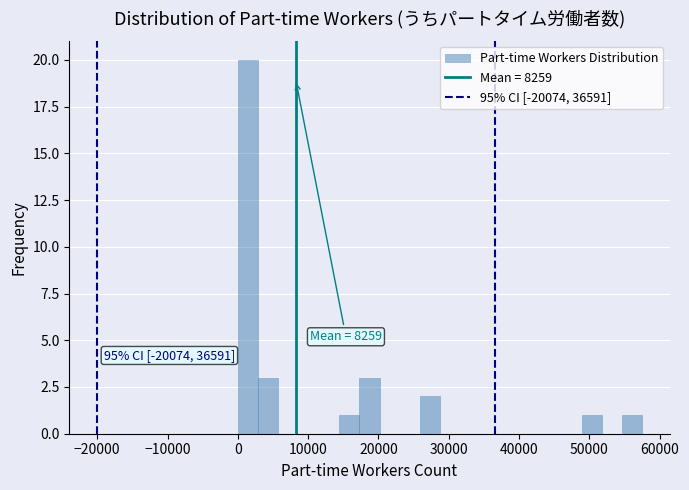

Read against the x-axis, roughly where is the centre of the tallest bar?

1000